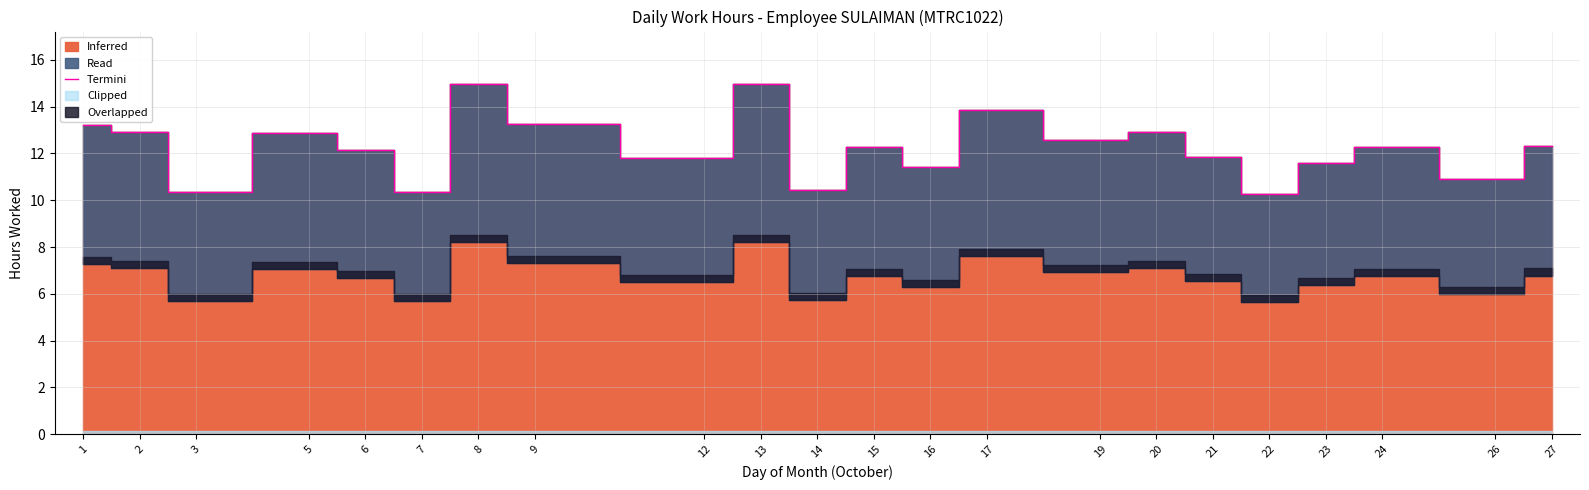

What is the smallest value displayed?

10.3